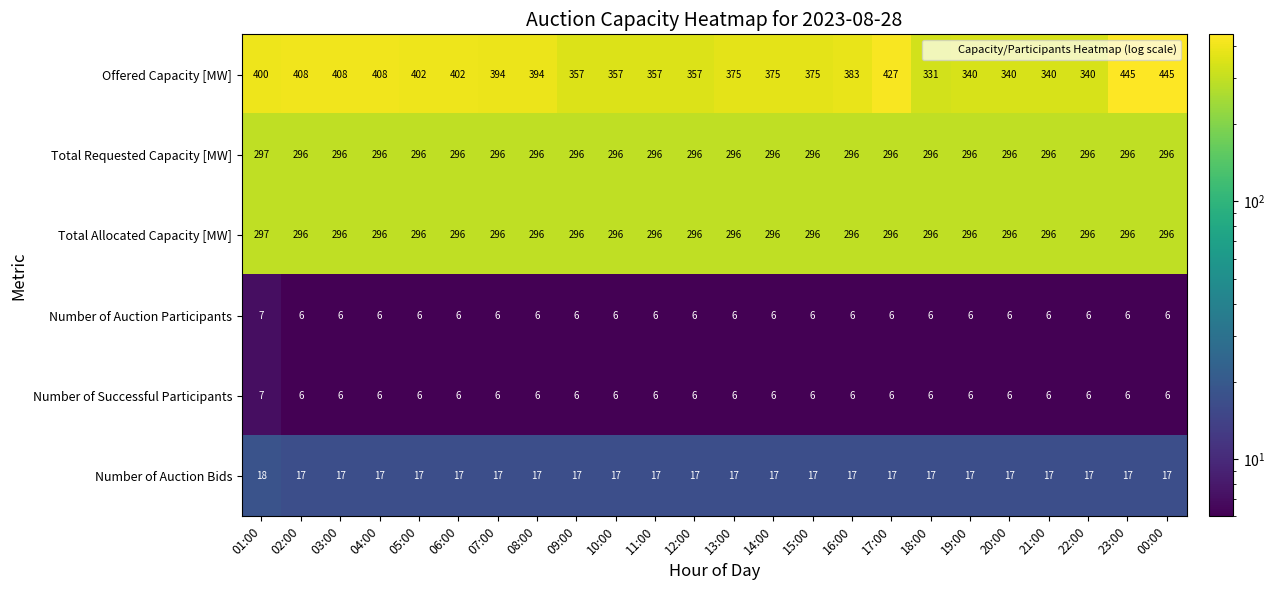

What is the total value across all series at 22:00?

961